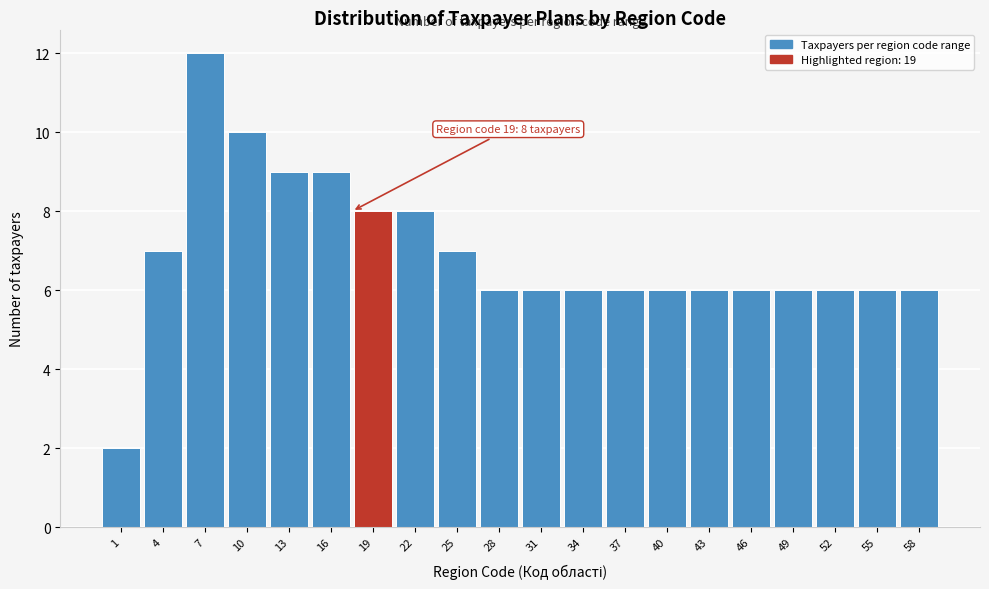

Reading left to right, what are all the values shown in this chart?

1=2	4=7	7=12	10=10	13=9	16=9	19=8	22=8	25=7	28=6	31=6	34=6	37=6	40=6	43=6	46=6	49=6	52=6	55=6	58=6